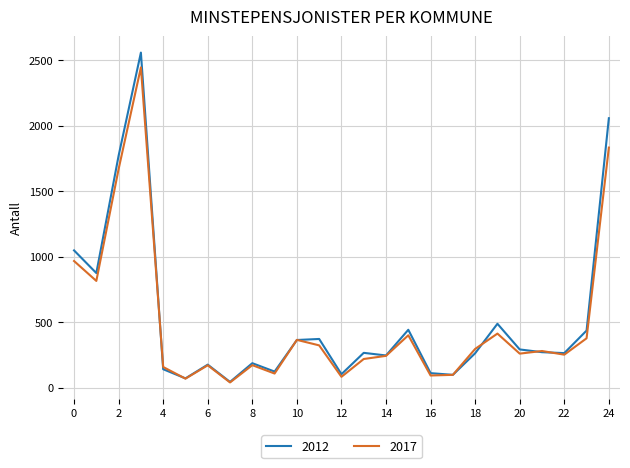

What is the maximum value for 2012?

2558